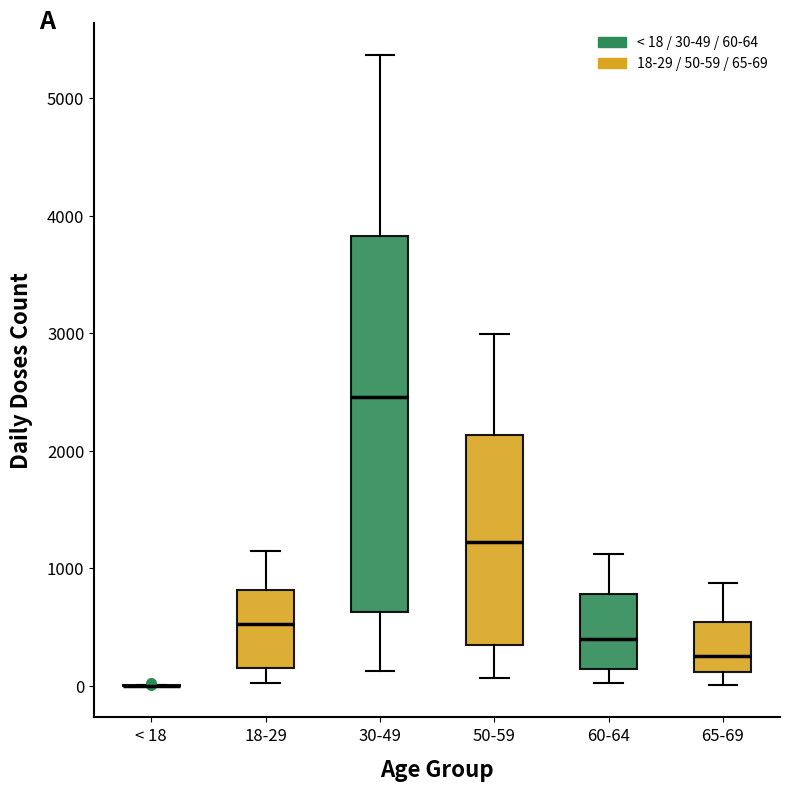

Reading left to right, read every box against the y-axis: the position of its median line, the range the box covers, and the ends of its whiskers. The values are not printed on the chart, so give them approximately, as read against the axis.

< 18: box collapsed to a line at 0, whiskers 0 to 0
18-29: median 500, box 200 to 800, whiskers 0 to 1100
30-49: median 2500, box 600 to 3800, whiskers 100 to 5400
50-59: median 1200, box 300 to 2100, whiskers 100 to 3000
60-64: median 400, box 100 to 800, whiskers 0 to 1100
65-69: median 300, box 100 to 500, whiskers 0 to 900